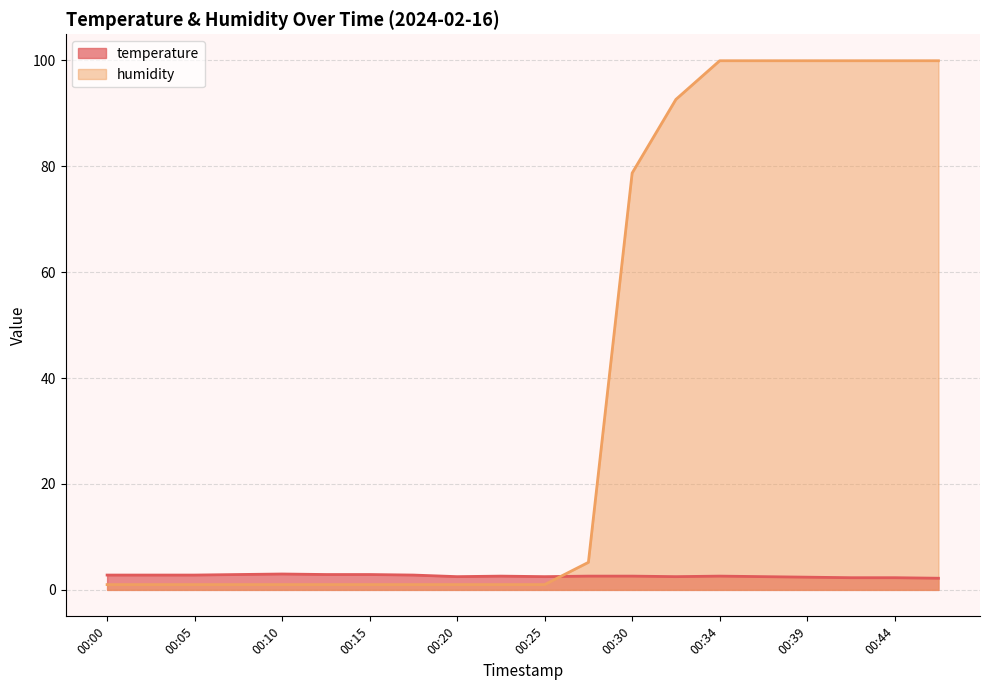

True or false: temperature has more than 1 points higher than both neighbors.

True